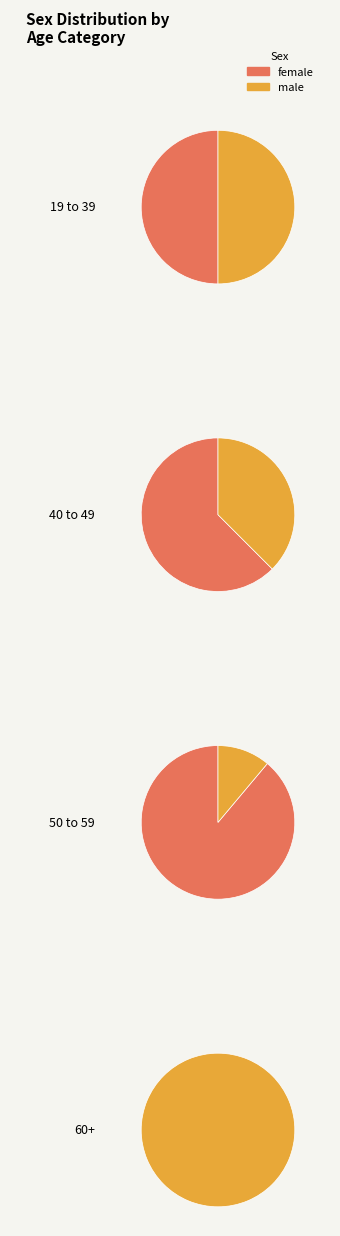

How much of the chart is everything except M?

51.3%